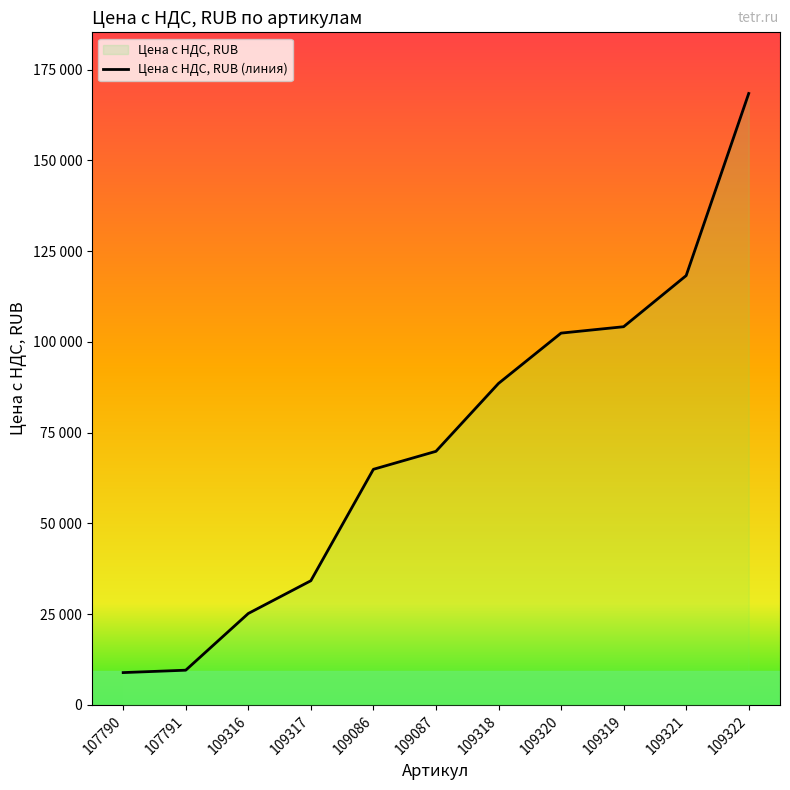

What is the label of the 4th point from the right?

109320